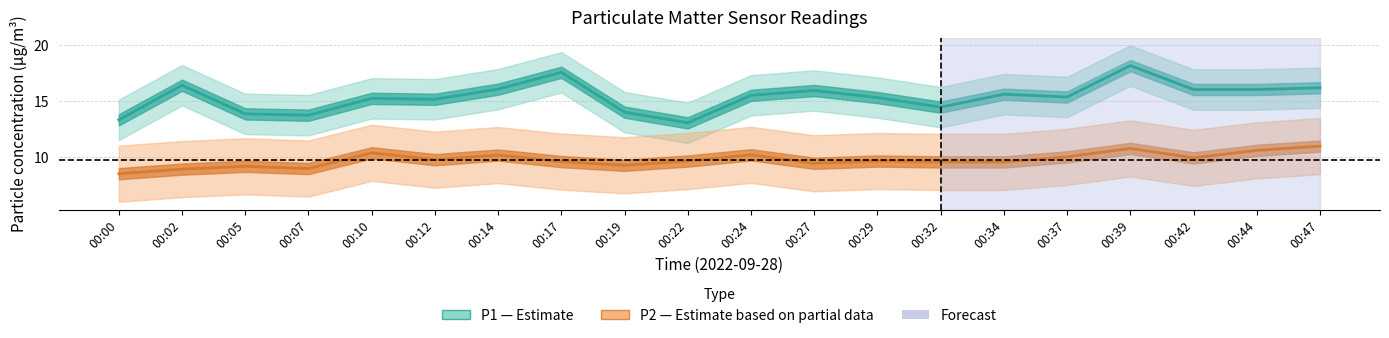

The P2 series shows 7.1 at 00:10. True or false?

False